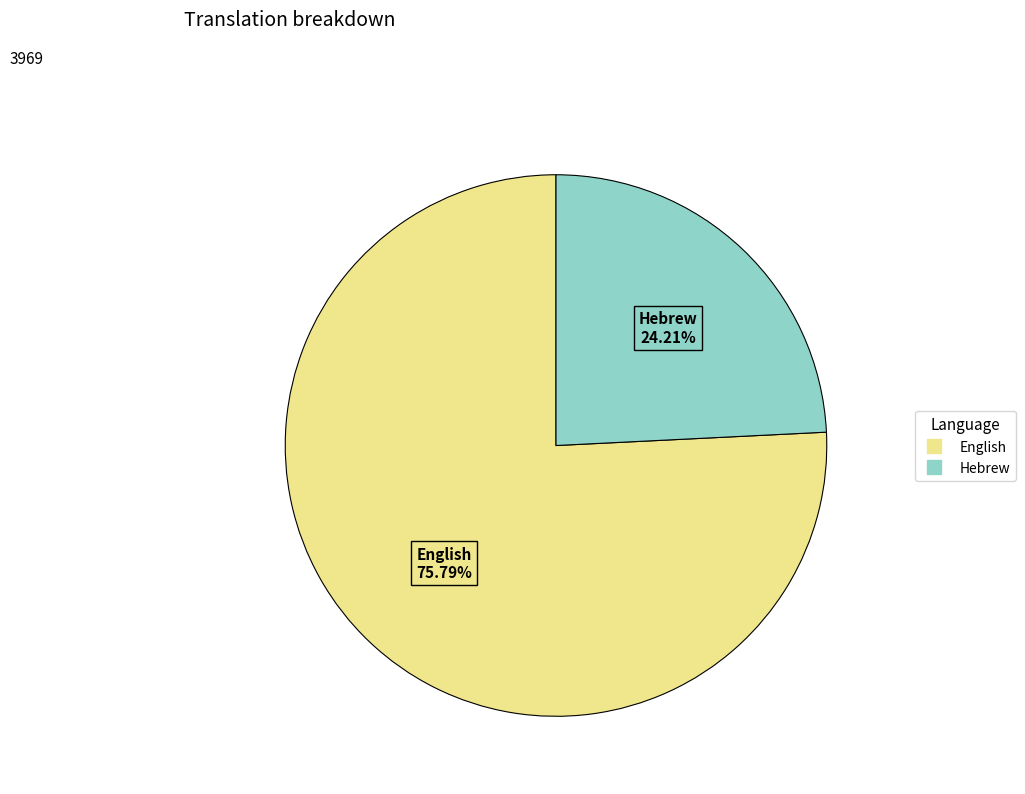

How many slices are in this pie chart?

2